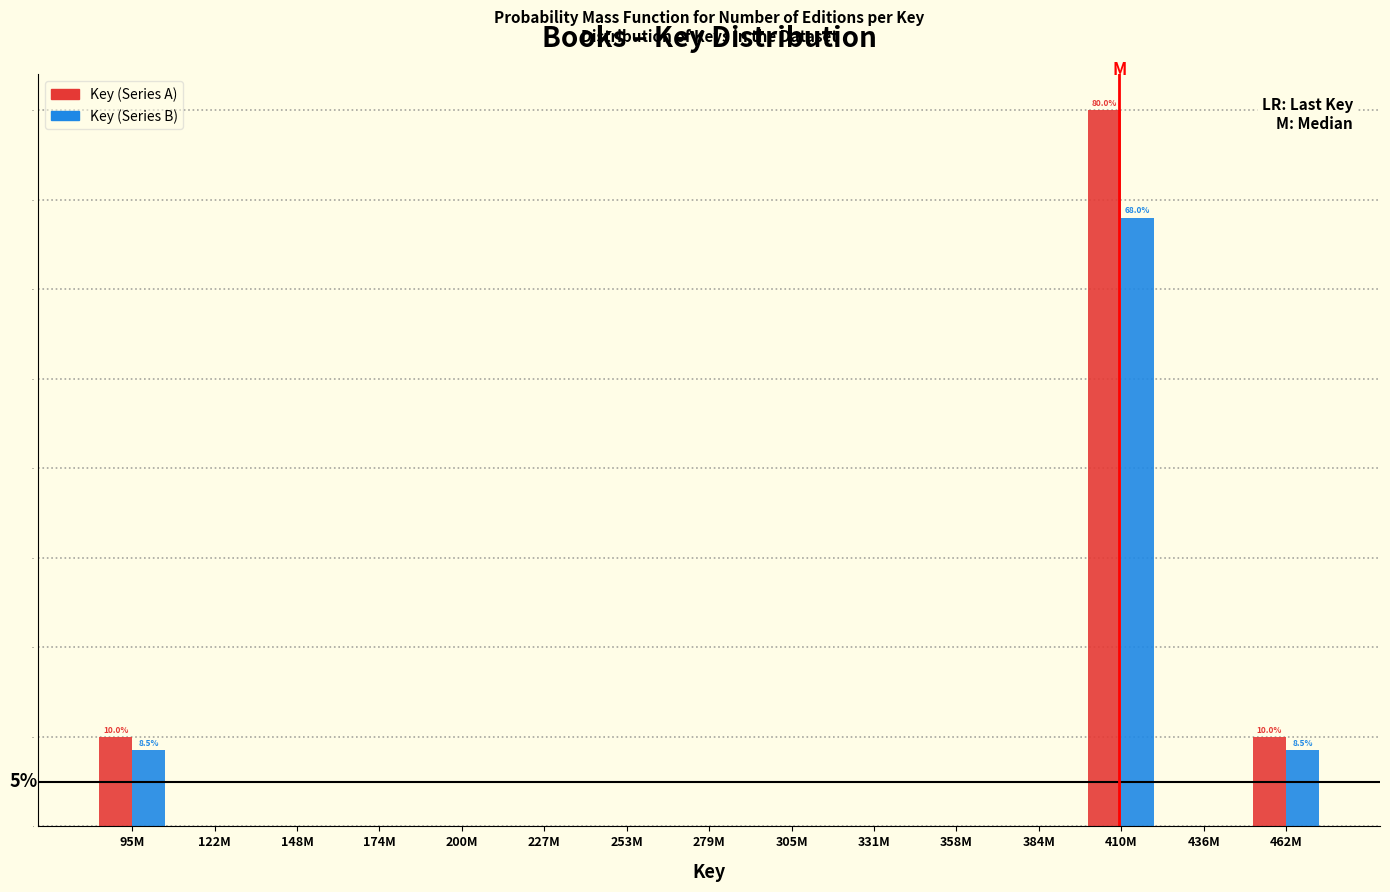

Reading right to left, list all the values displayed in this chart.

Key (Series A): 462M=10.0	436M=0.0	410M=80.0	384M=0.0	358M=0.0	331M=0.0	305M=0.0	279M=0.0	253M=0.0	227M=0.0	200M=0.0	174M=0.0	148M=0.0	122M=0.0	95M=10.0
Key (Series B): 462M=8.5	436M=0.0	410M=68.0	384M=0.0	358M=0.0	331M=0.0	305M=0.0	279M=0.0	253M=0.0	227M=0.0	200M=0.0	174M=0.0	148M=0.0	122M=0.0	95M=8.5